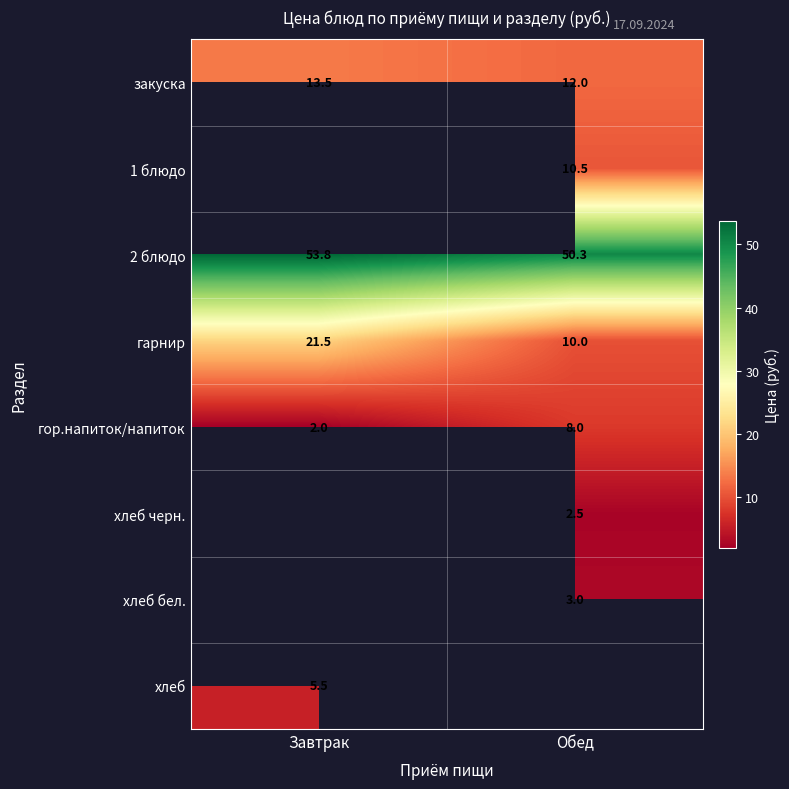

Which has a higher value, Обед or Завтрак?

Завтрак